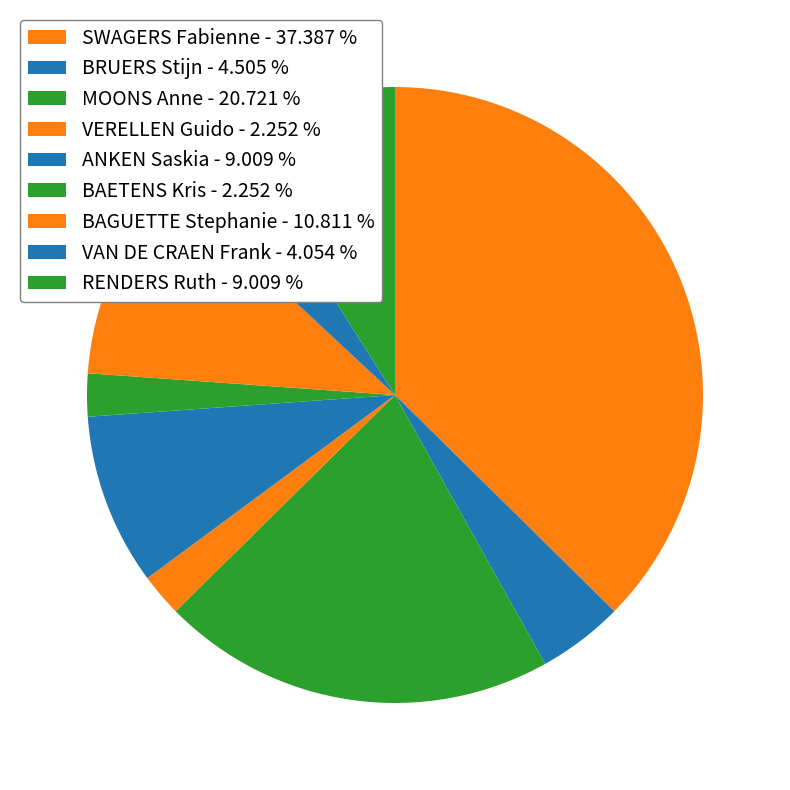

Is there a majority slice in this chart?

No